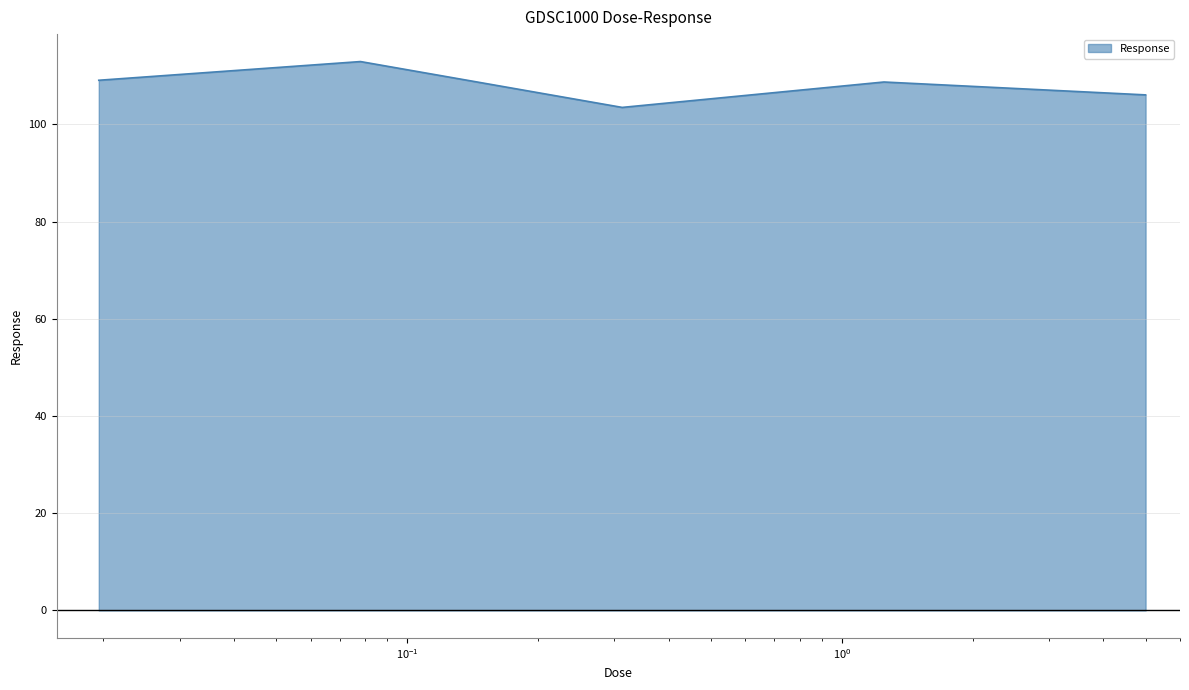

What is the sum of all values?

540.3